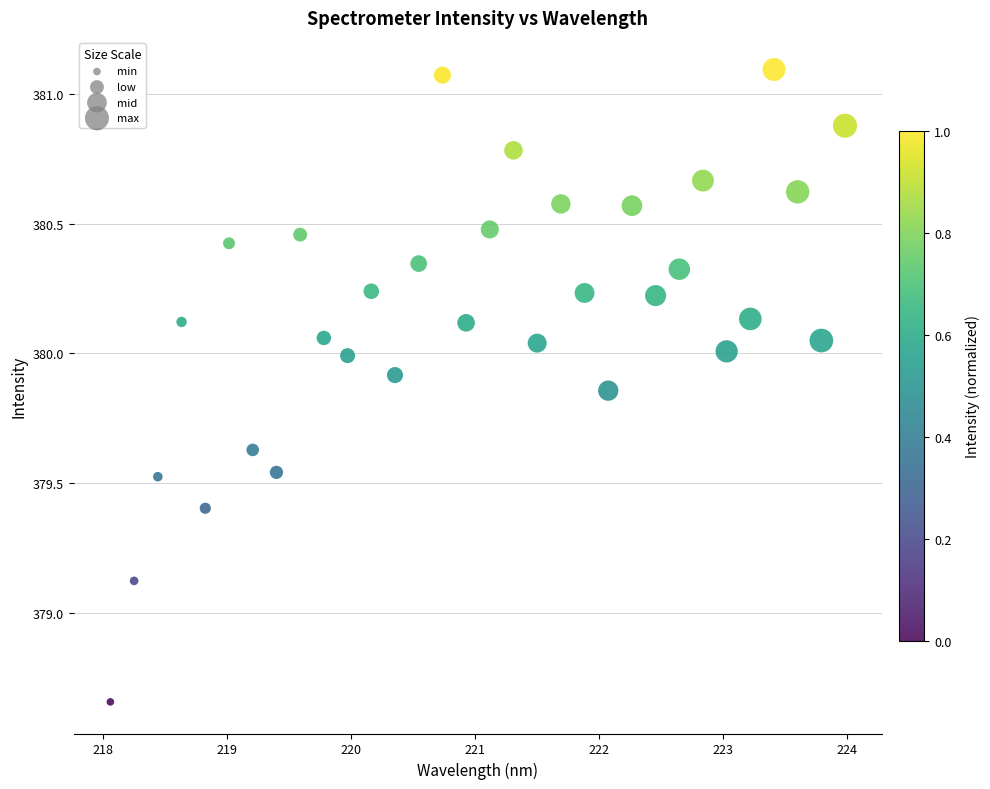

What is the range of Y values (max minus min)?

2.4